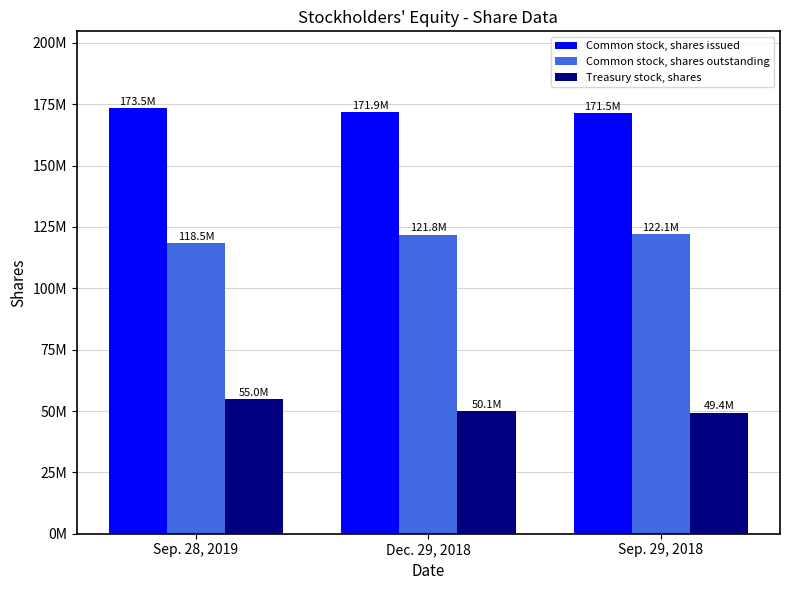

Does the chart contain stacked bars?

No